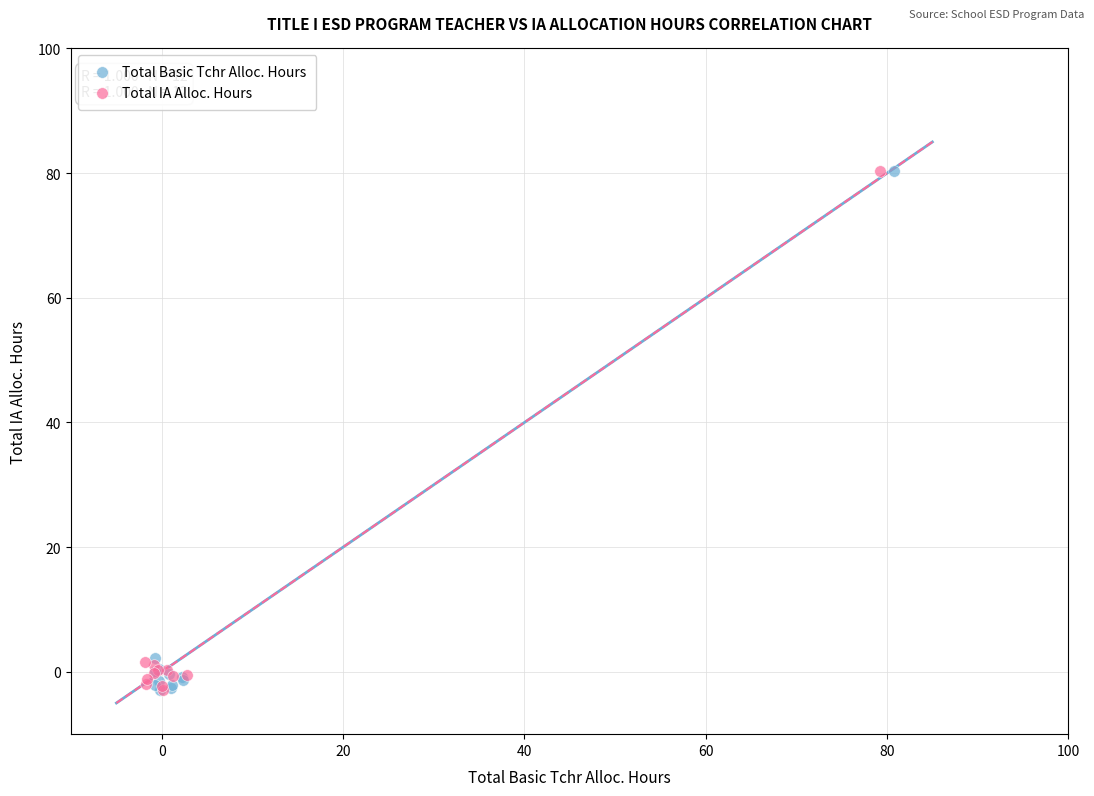

What are all the series names shown in the legend?

Total Basic Tchr Alloc. Hours, Total IA Alloc. Hours